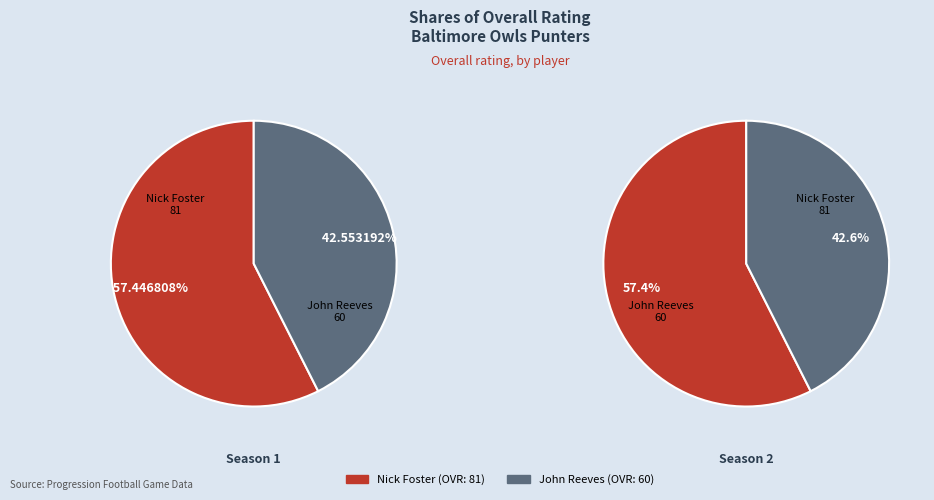

To the nearest percent, what is the difference between the John Reeves and Nick Foster slice percentages?

15%